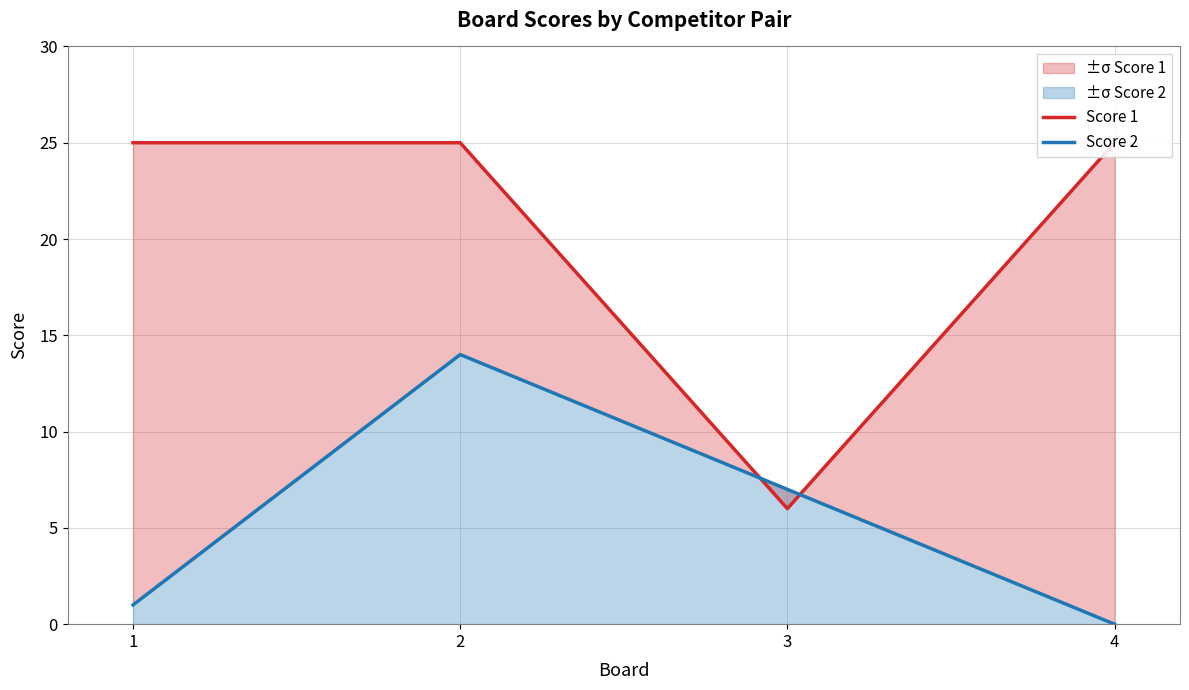

True or false: Score 2 has more than 1 interior local peaks.

False